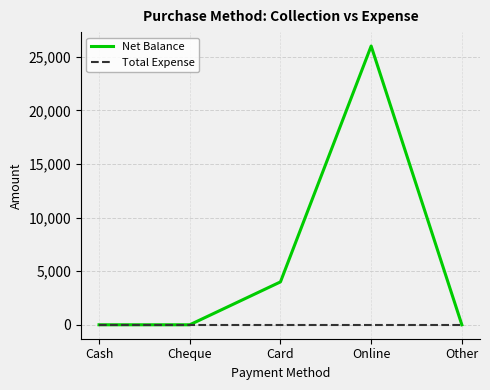

Where is the first local maximum for Net Balance?

Online